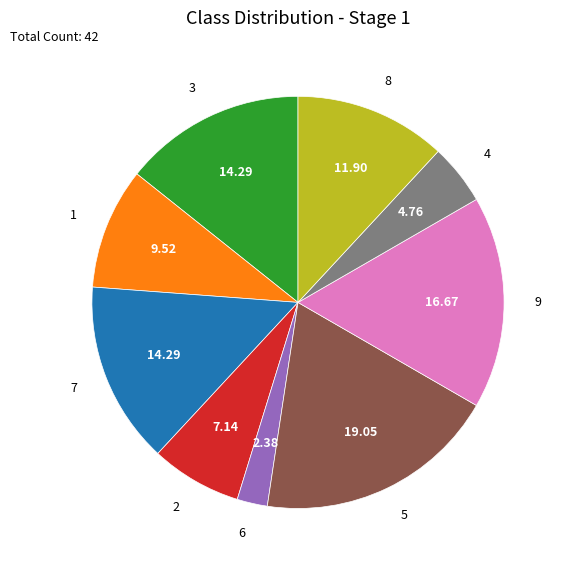

What is the ratio of the value at 3 to the value at 6?

6.0